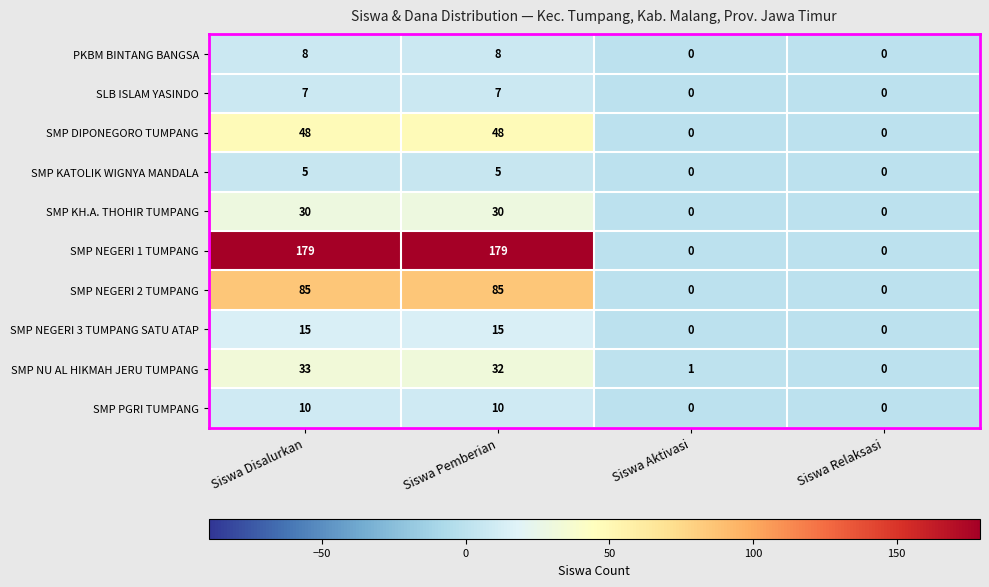

What is the spread (max minus min) of values at Siswa Pemberian?

174